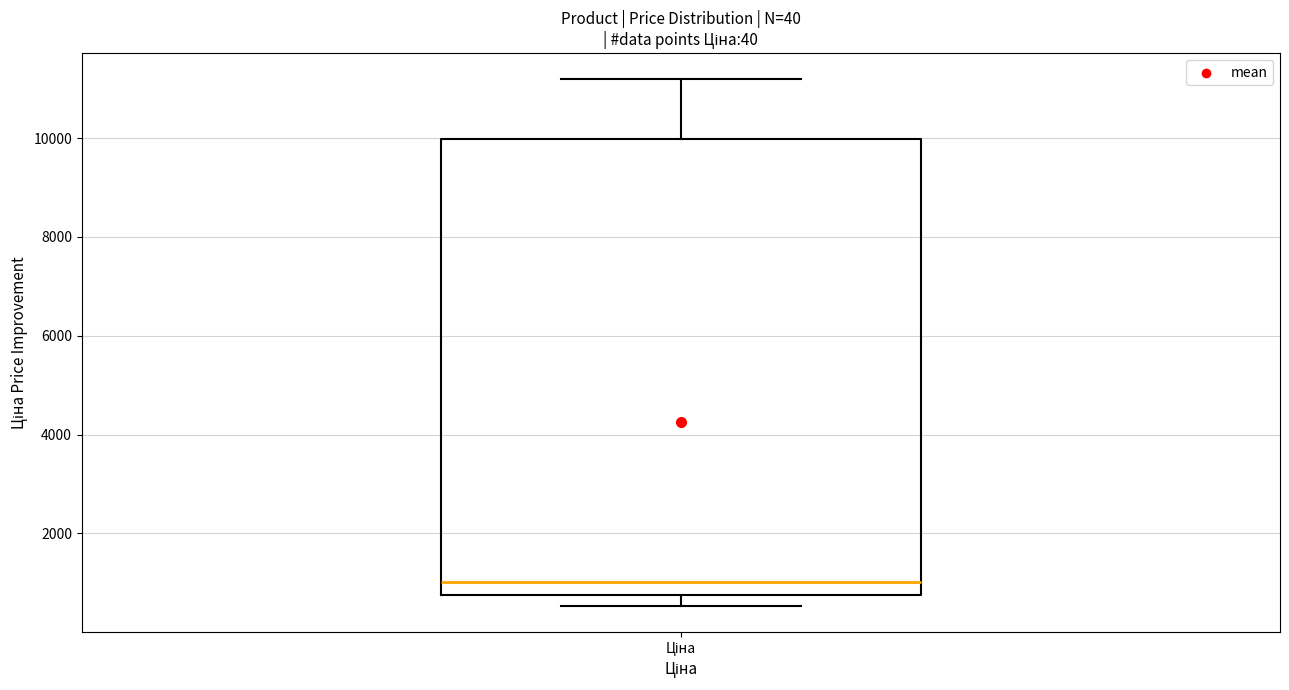

Where is the upper edge of the box for Ціна on the y-axis? The values are not printed on the chart, so give them approximately, as read against the axis.

10000